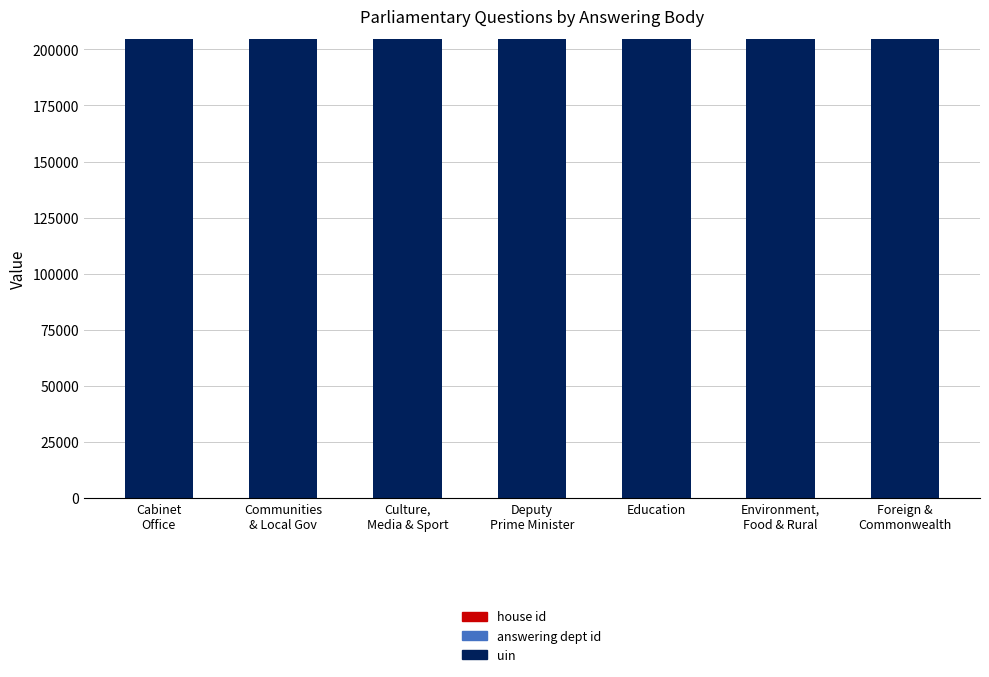

What is the total value across all series at Communities
& Local Gov?

204637